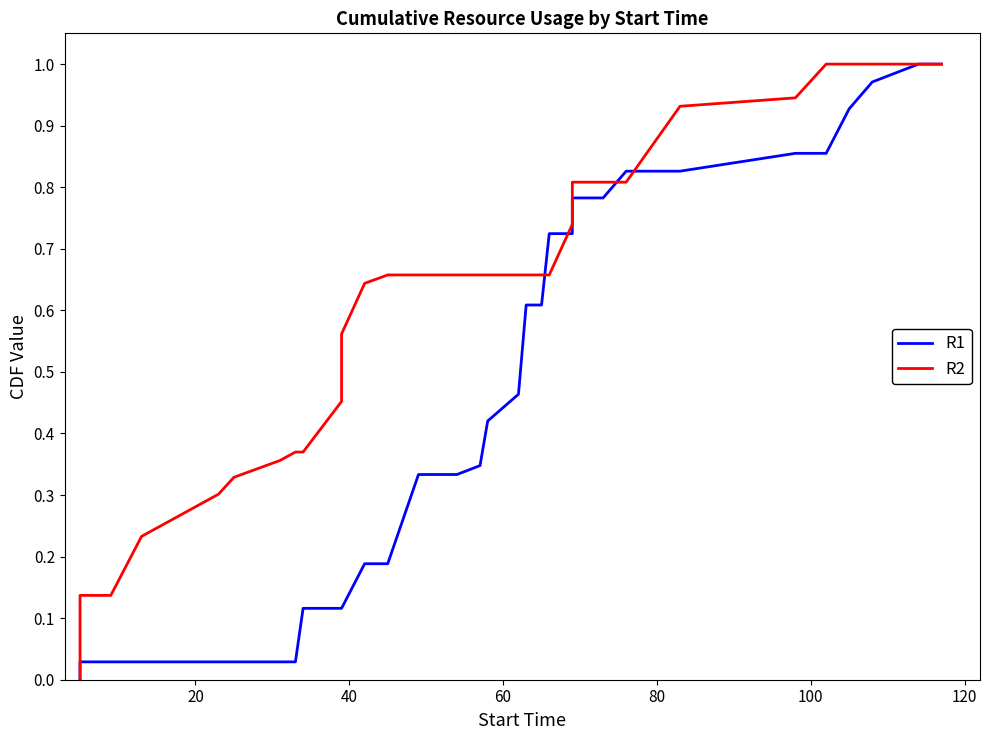

How many data points in R2 are above 0?

38